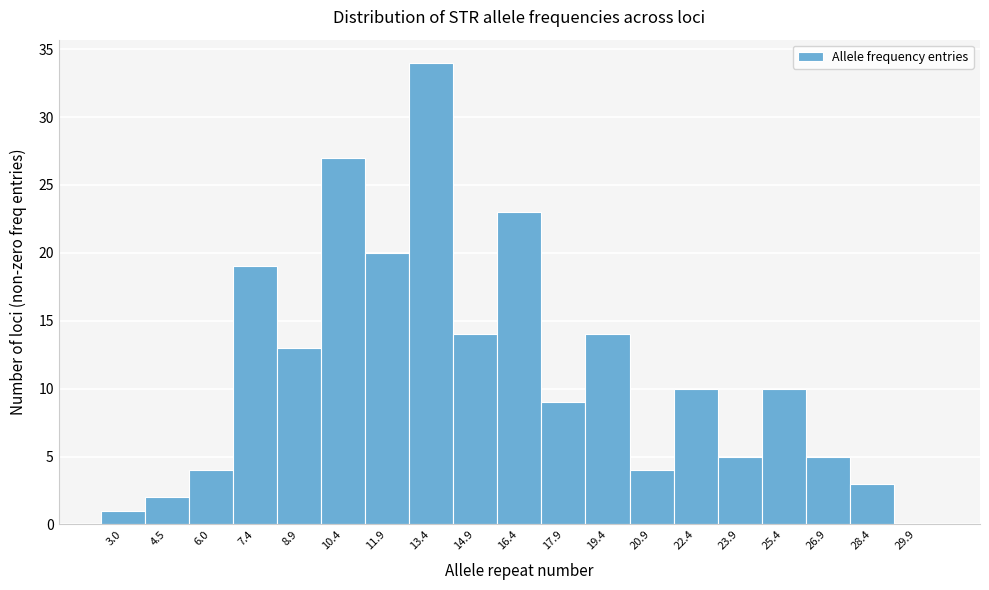

Reading left to right, transcribe this chart: for each bar, give the range it covers on the x-axis and its height. Neither the bar edges nor the heights are printed on the chart, so give them approximately, as read against the axes.

2.2 to 3.7: 1
3.7 to 5.2: 2
5.2 to 6.7: 4
6.7 to 8.2: 19
8.2 to 9.7: 13
9.7 to 11.2: 27
11.2 to 12.7: 20
12.7 to 14.2: 34
14.2 to 15.7: 14
15.7 to 17.2: 23
17.2 to 18.7: 9
18.7 to 20.2: 14
20.2 to 21.7: 4
21.7 to 23.2: 10
23.2 to 24.7: 5
24.7 to 26.2: 10
26.2 to 27.7: 5
27.7 to 29.2: 3
29.2 to 30.7: 0